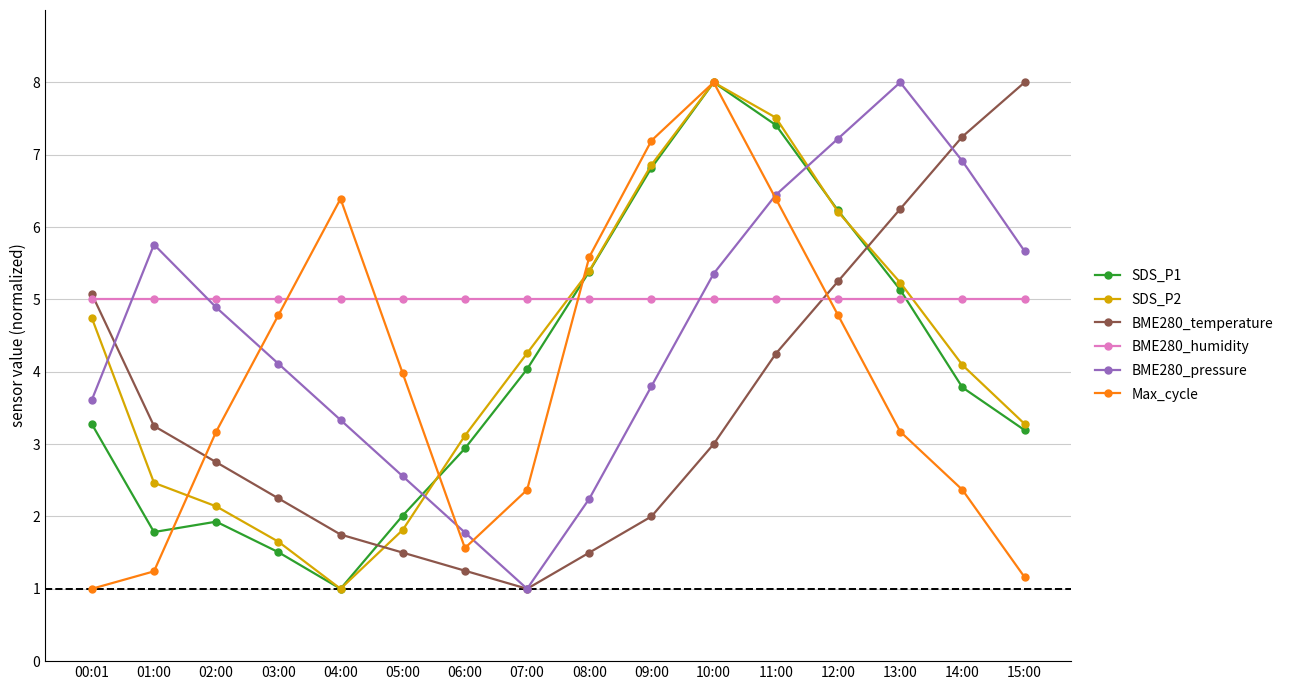

What is the smallest value displayed?

1.0